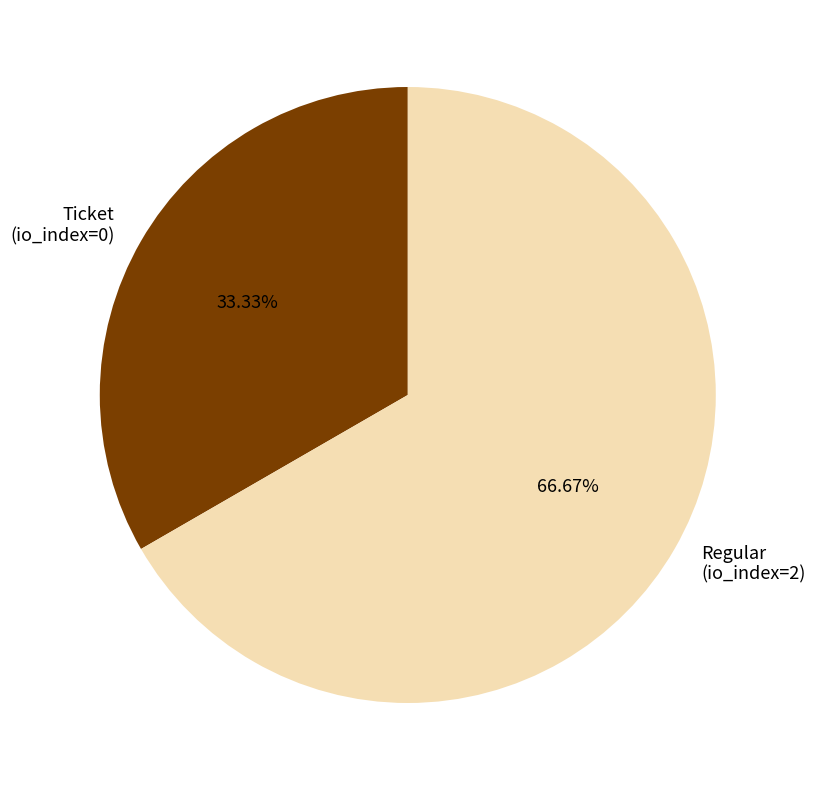

To the nearest percent, what is the difference between the largest and smallest slice percentages?

33%